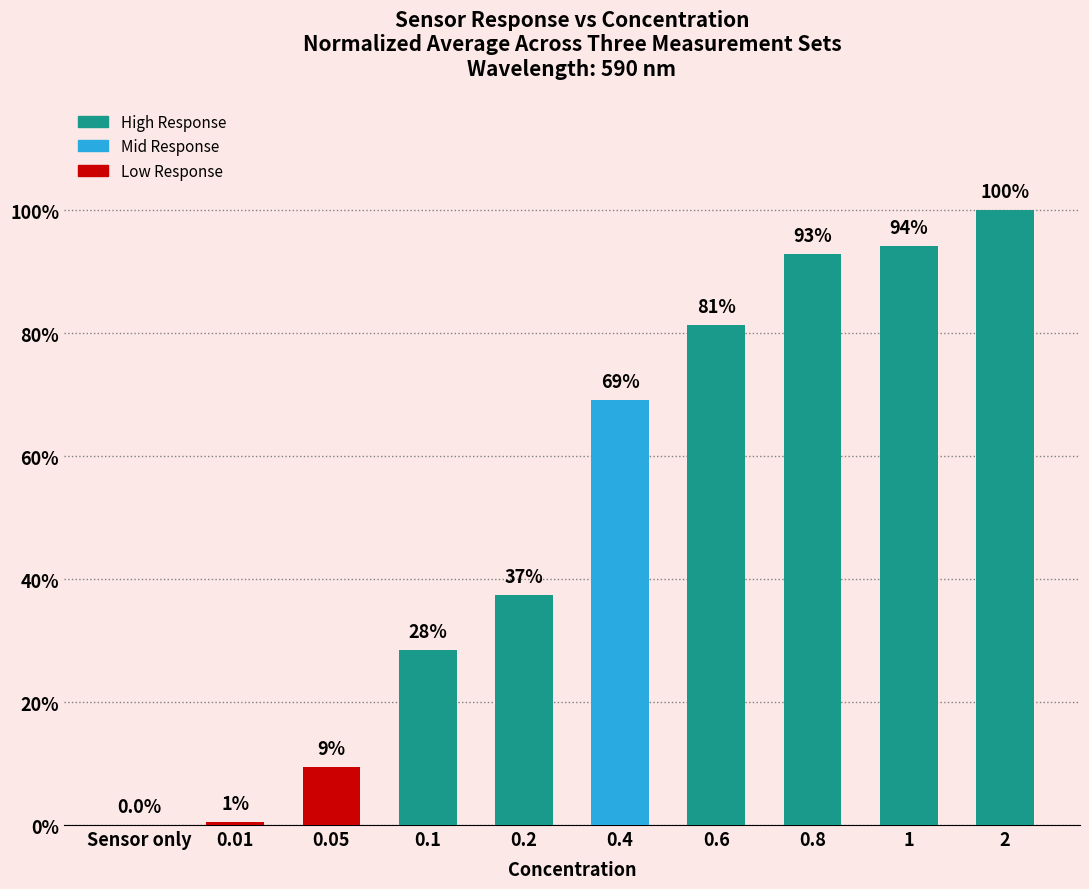

What is the label of the 9th bar from the right?

0.01